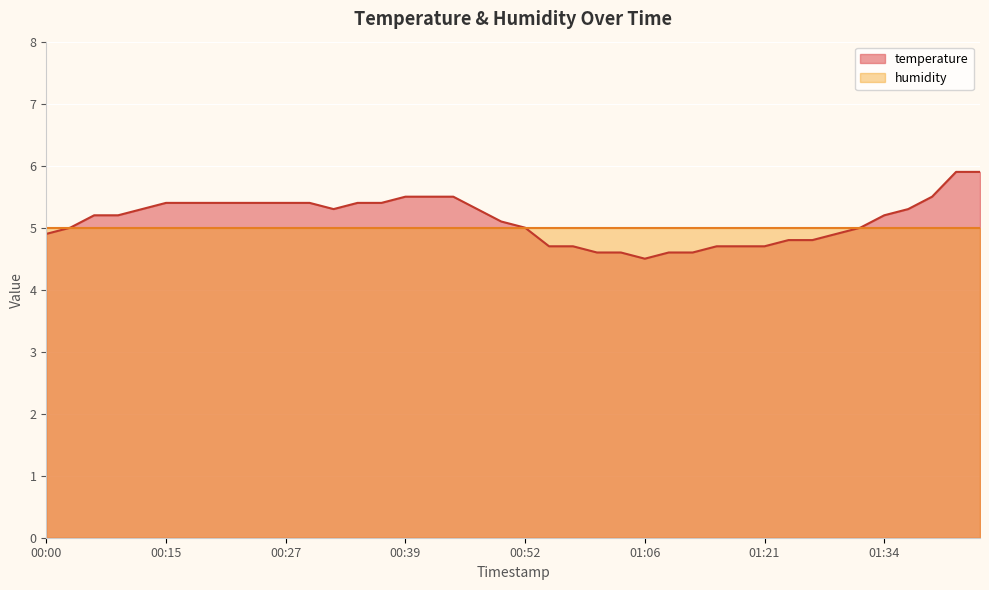

The chart shows a value of 2.1 at 00:20. True or false?

False